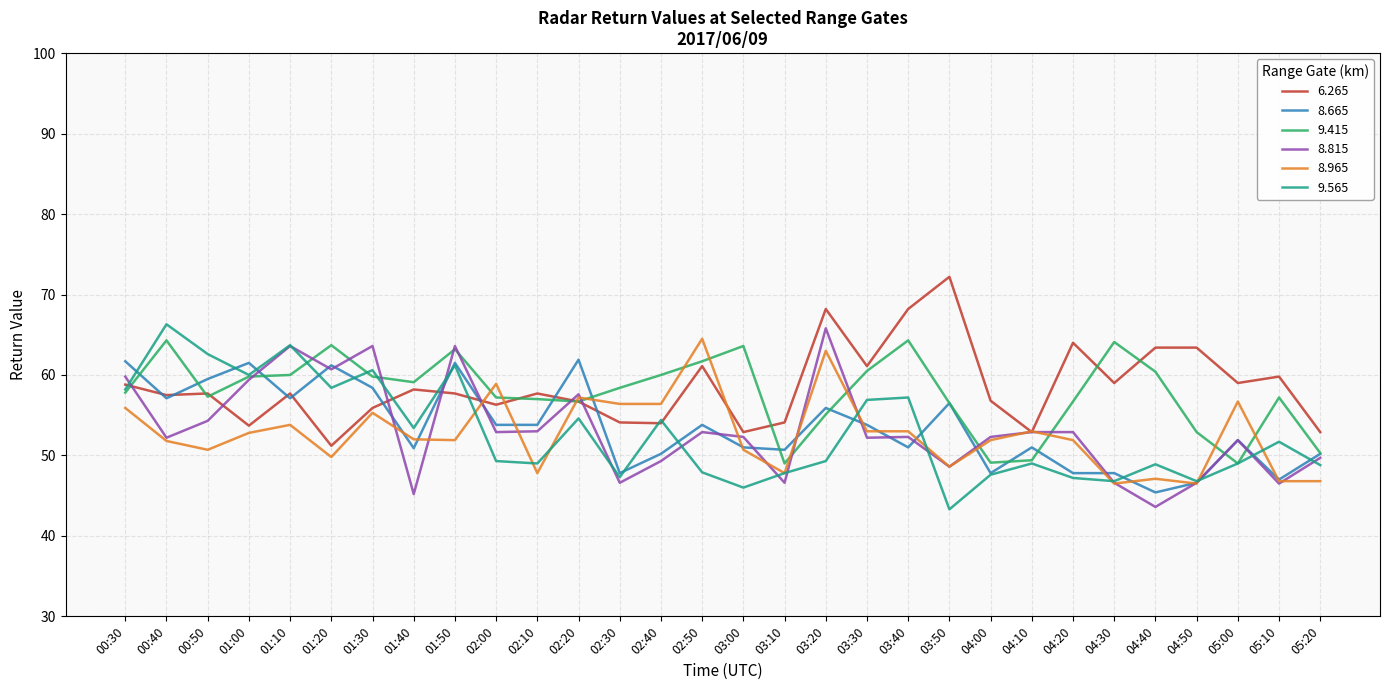

True or false: 8.965 has more than 0 points higher than both neighbors.

True